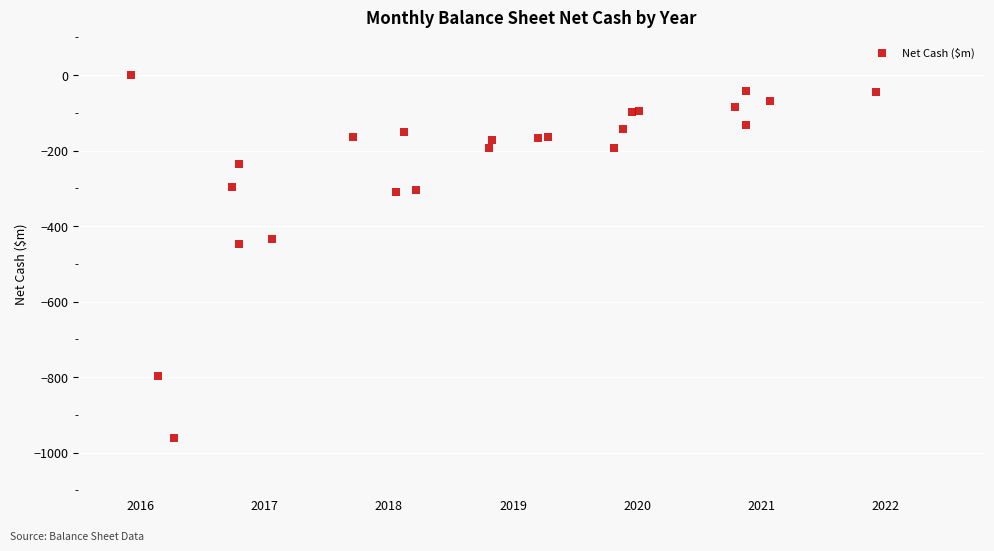

What Y value in the scatter plot is closest to -481?

-448